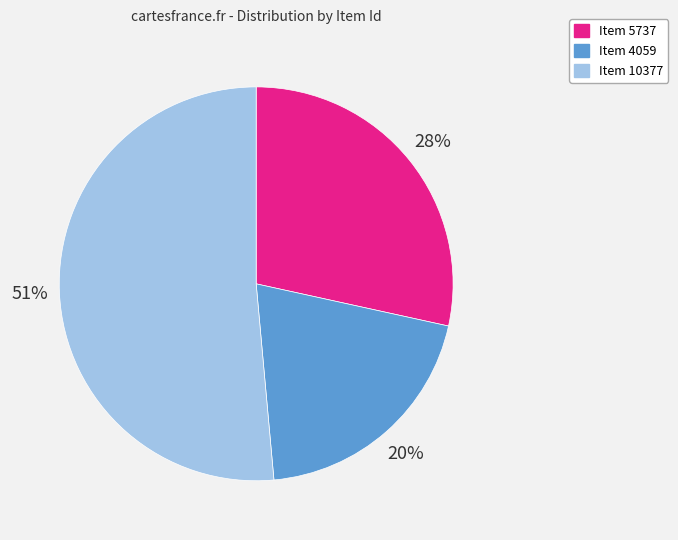

Is the sum of Item 5737 and Item 4059 greater than half?

No